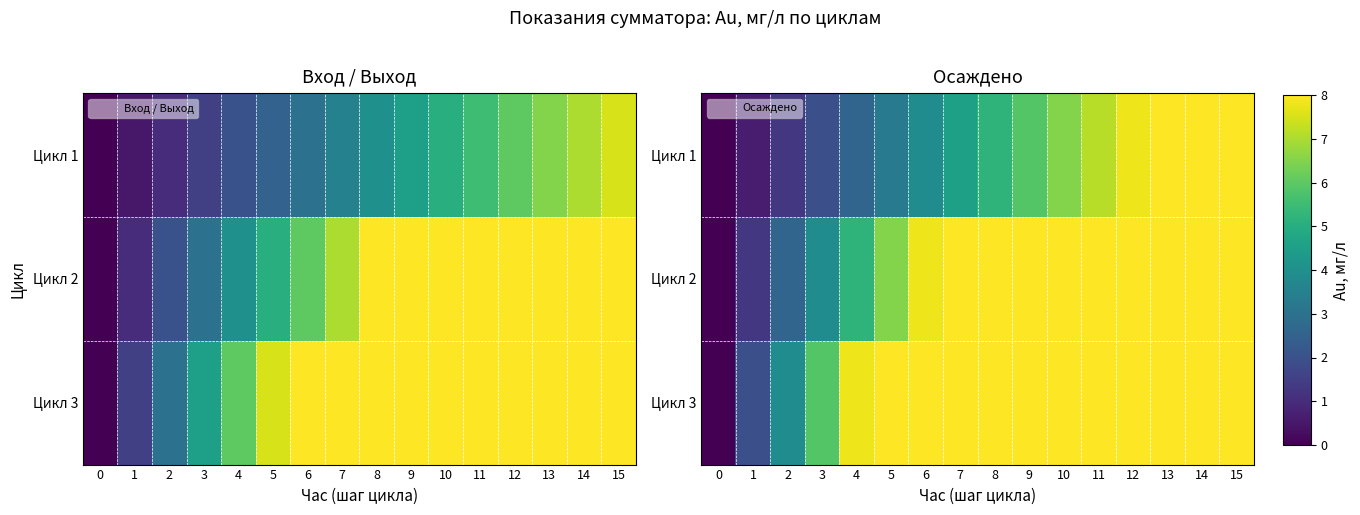

Which series has the largest range (max minus min)?

Цикл 3